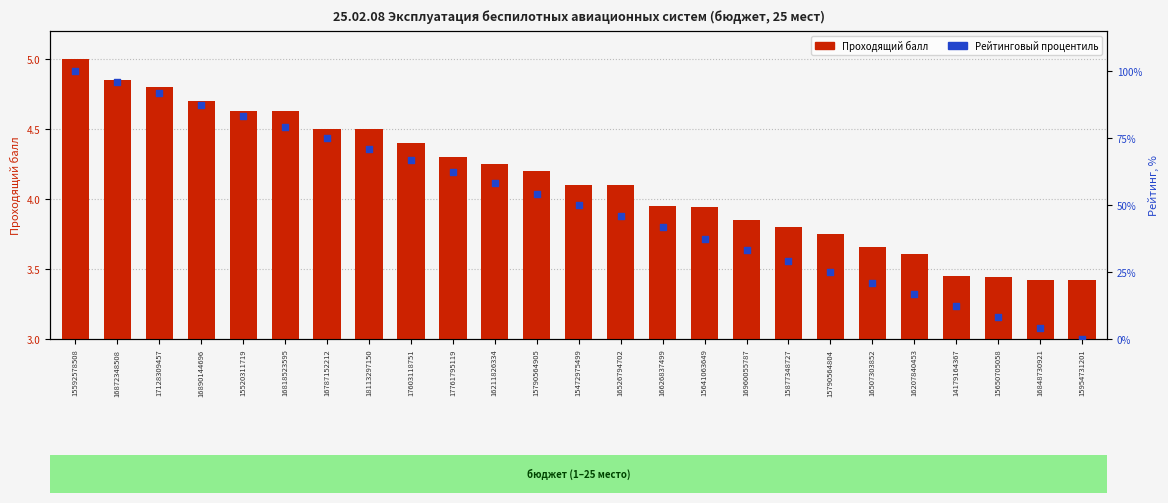

What are all the series names shown in the legend?

Проходящий балл, Рейтинговый процентиль